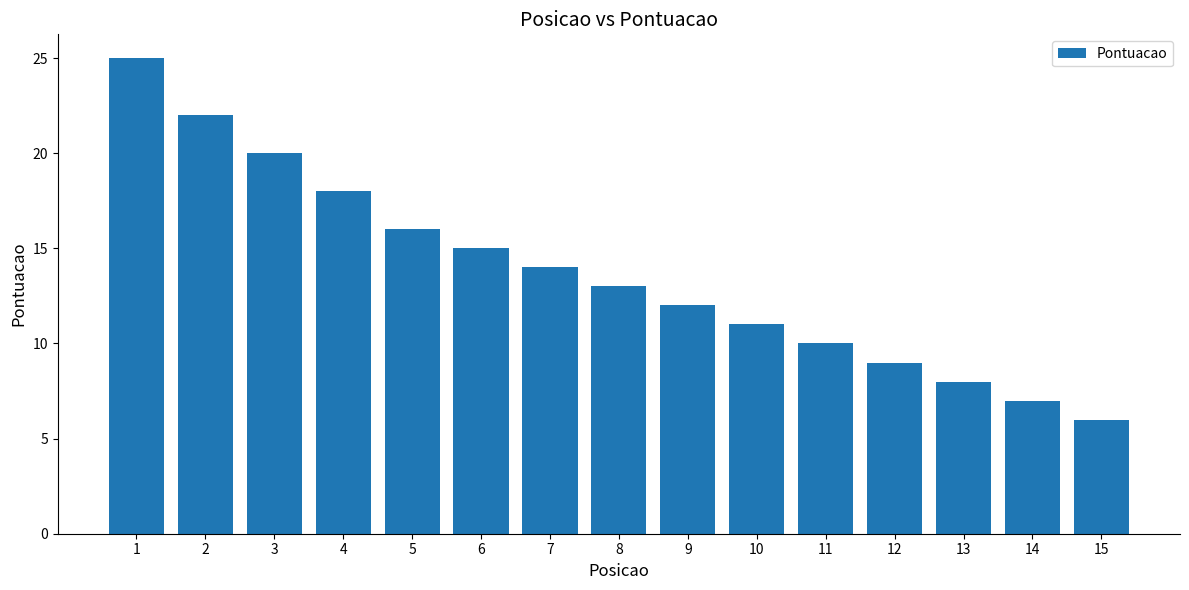

True or false: the data shows 33 at 1.

False